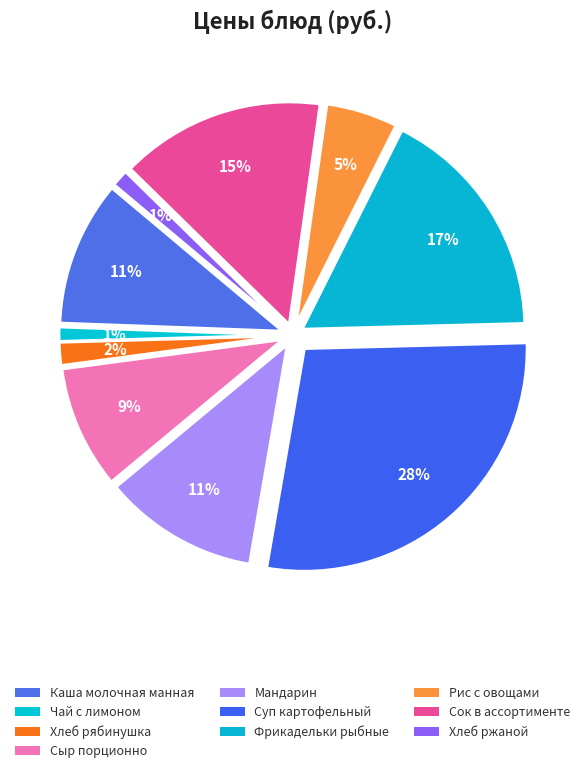

To the nearest percent, what is the combined percentage of Фрикадельки рыбные and Каша молочная манная?

28%